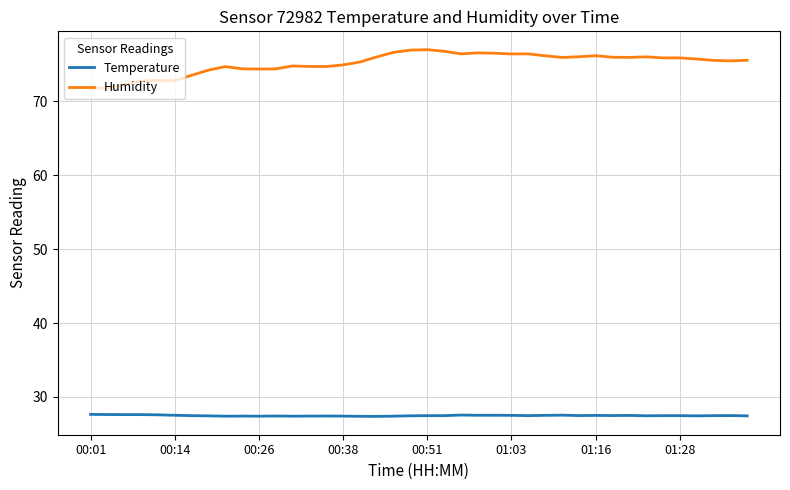

List the series in order of their overall mean, highest first.

Humidity, Temperature